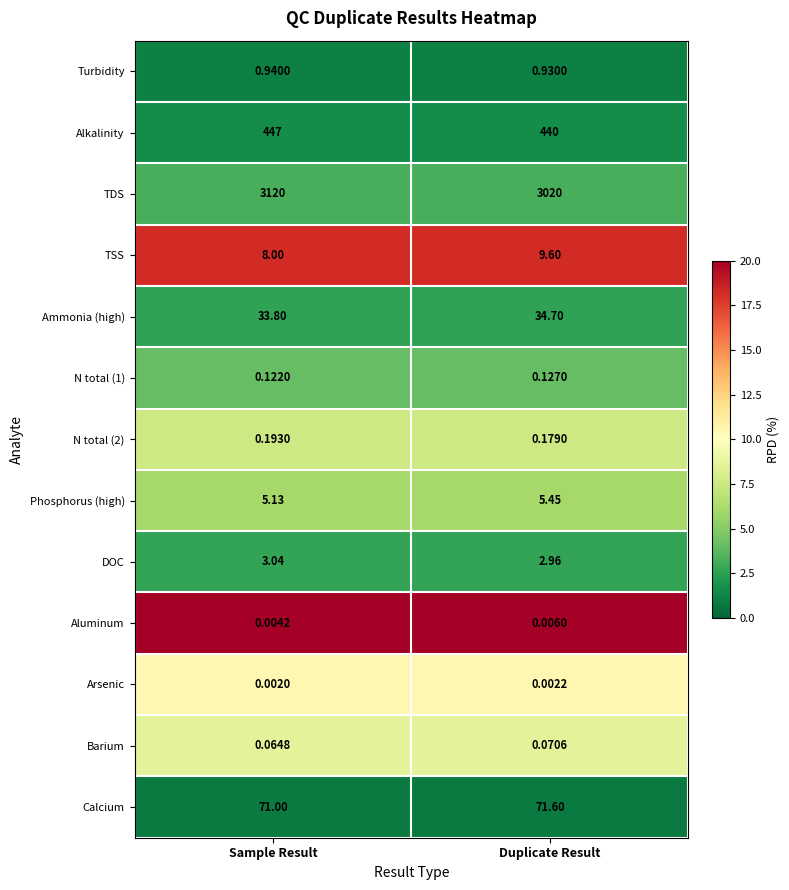

At which category is the sum across all series the highest?

Sample Result